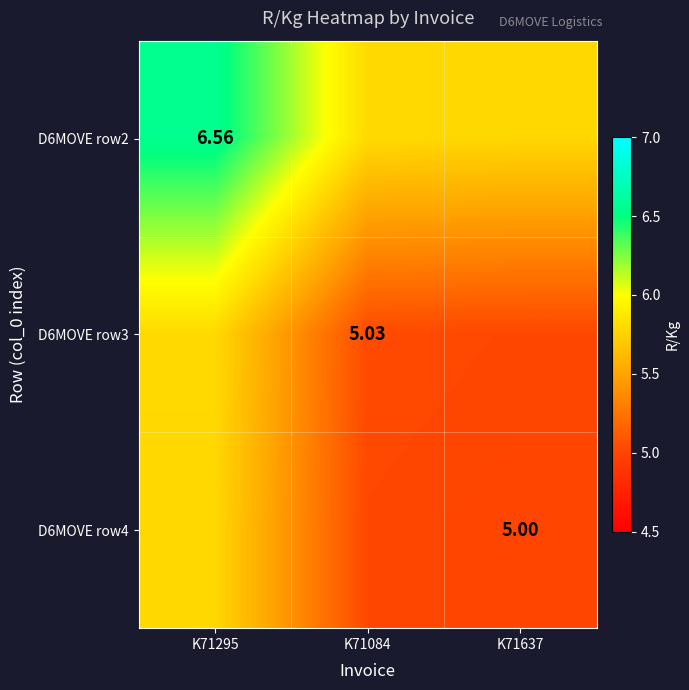

Rank the series by their maximum value, from highest to lowest.

D6MOVE row2, D6MOVE row3, D6MOVE row4